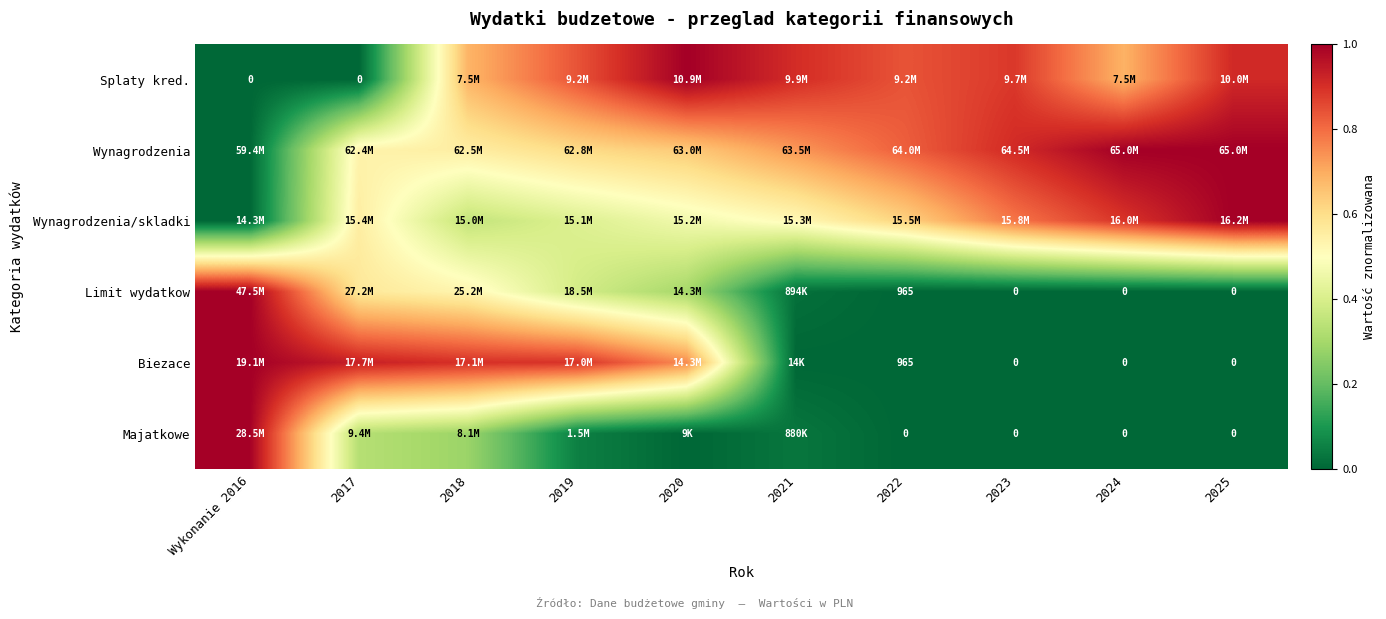

List the labels in order of Splaty kred. value, largest first.

2020, 2025, 2021, 2023, 2019, 2022, 2024, 2018, Wykonanie 2016, 2017